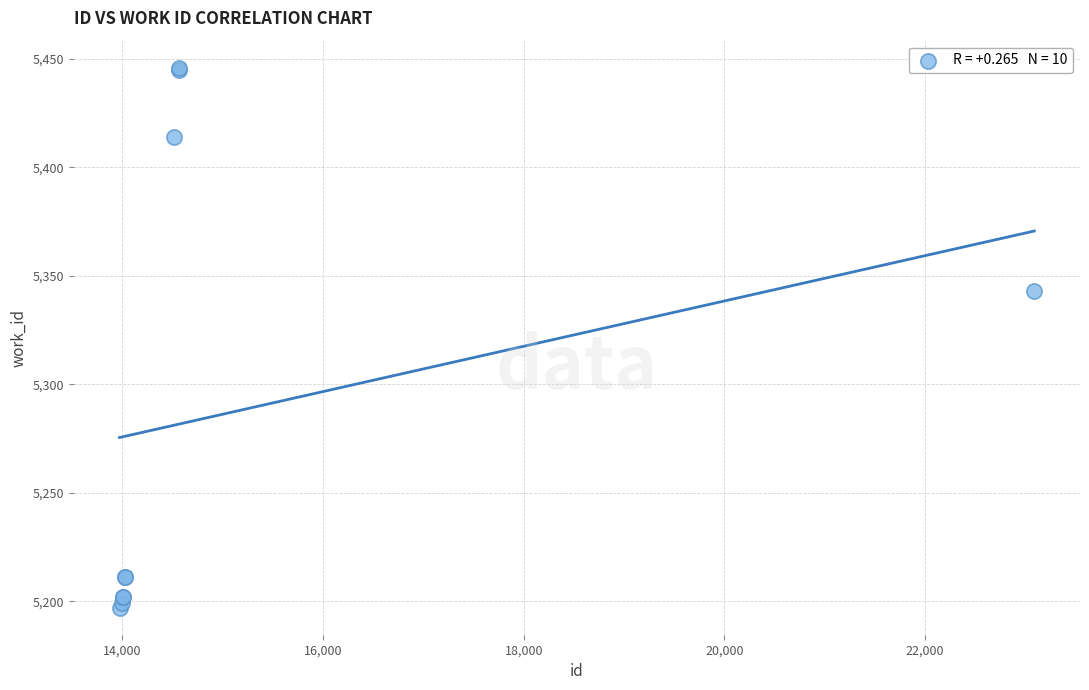

What Y value in the scatter plot is closest to 5321?

5343